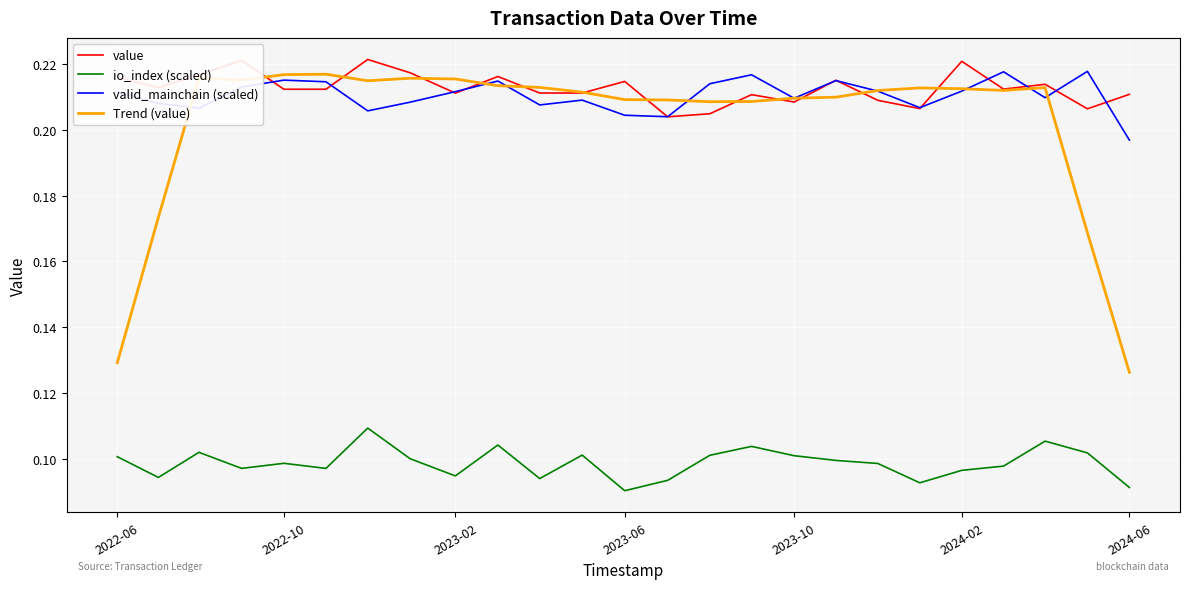

True or false: valid_mainchain (scaled) and io_index (scaled) cross at least once.

False